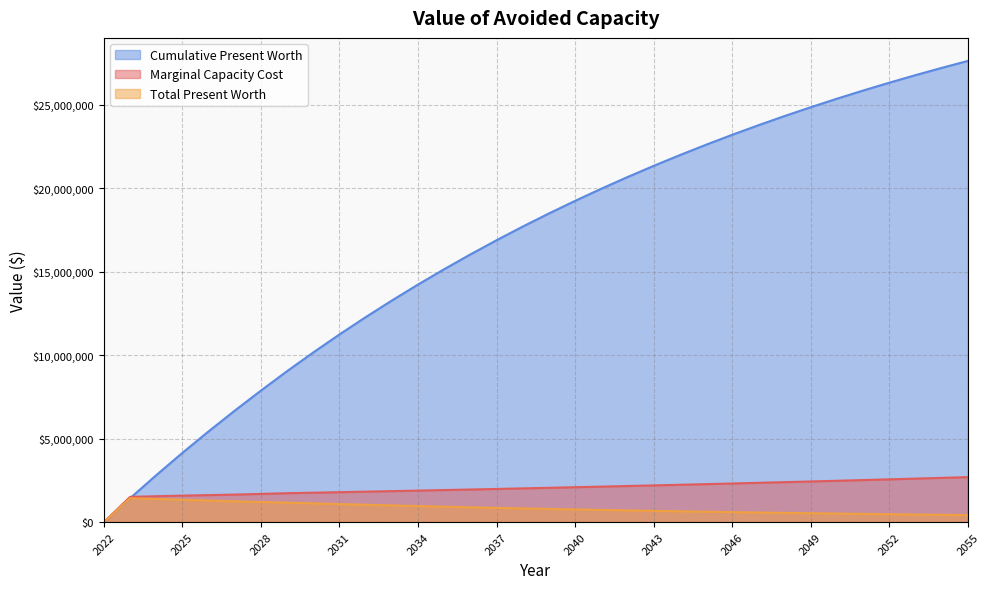

What is the total value across all series at 2047?

26698128.1